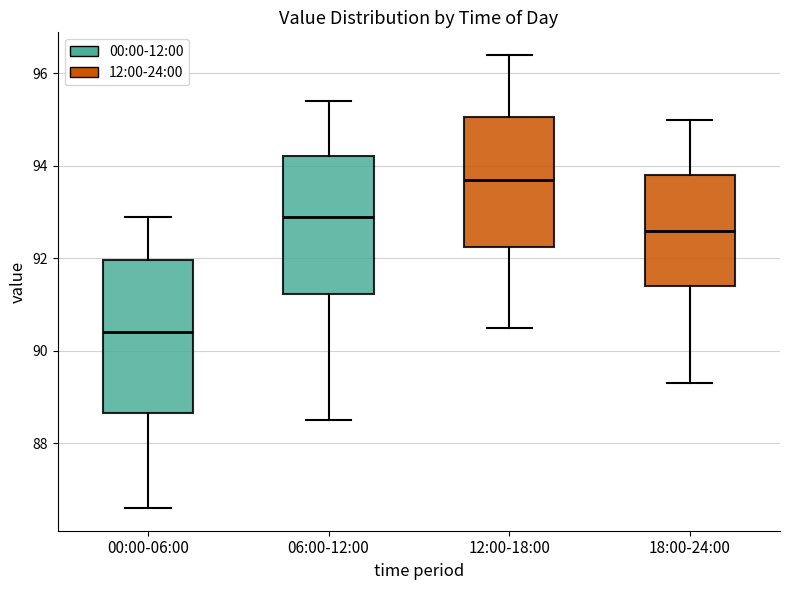

Reading left to right, read every box against the y-axis: the position of its median line, the range the box covers, and the ends of its whiskers. The values are not printed on the chart, so give them approximately, as read against the axis.

00:00-06:00: median 90.4, box 88.6 to 92.0, whiskers 86.6 to 93.0
06:00-12:00: median 93.0, box 91.2 to 94.2, whiskers 88.6 to 95.4
12:00-18:00: median 93.8, box 92.2 to 95.0, whiskers 90.6 to 96.4
18:00-24:00: median 92.6, box 91.4 to 93.8, whiskers 89.4 to 95.0